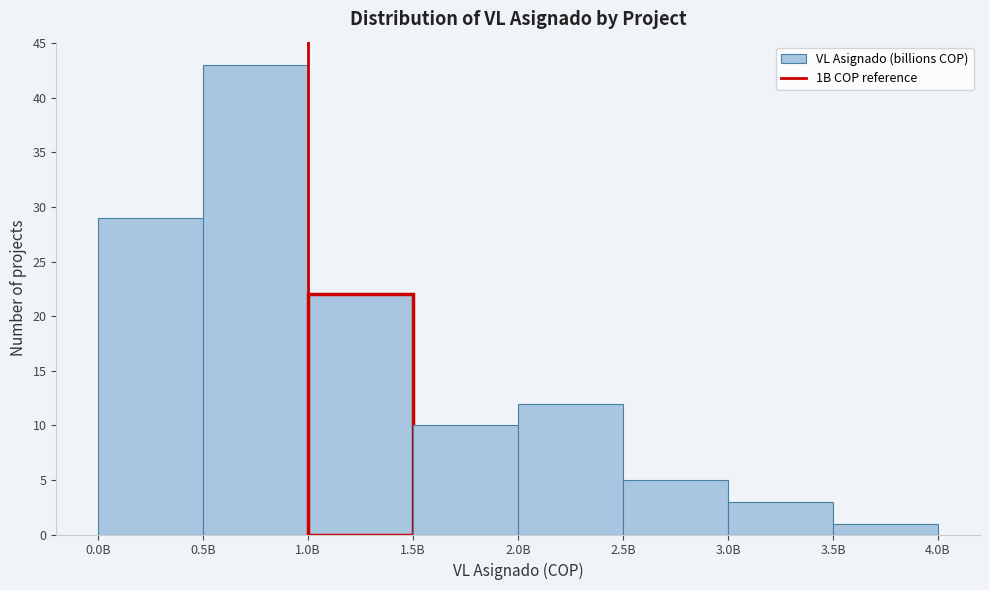

Reading left to right, transcribe all the data shown in this chart.

0.0B=29	0.5B=43	1.0B=22	1.5B=10	2.0B=12	2.5B=5	3.0B=3	3.5B=1